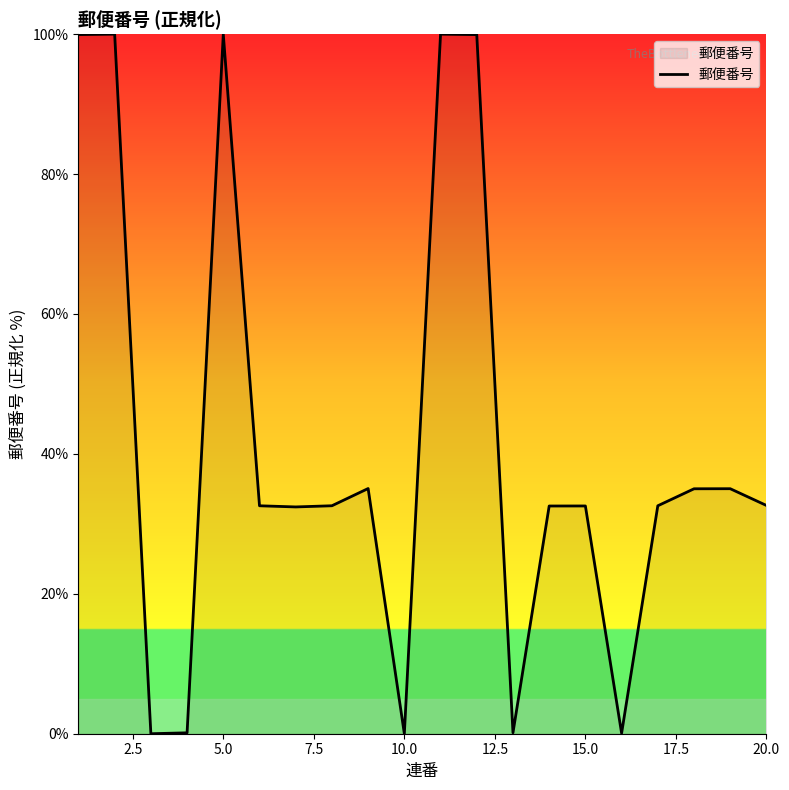

What is the maximum value shown in the chart?

100.0